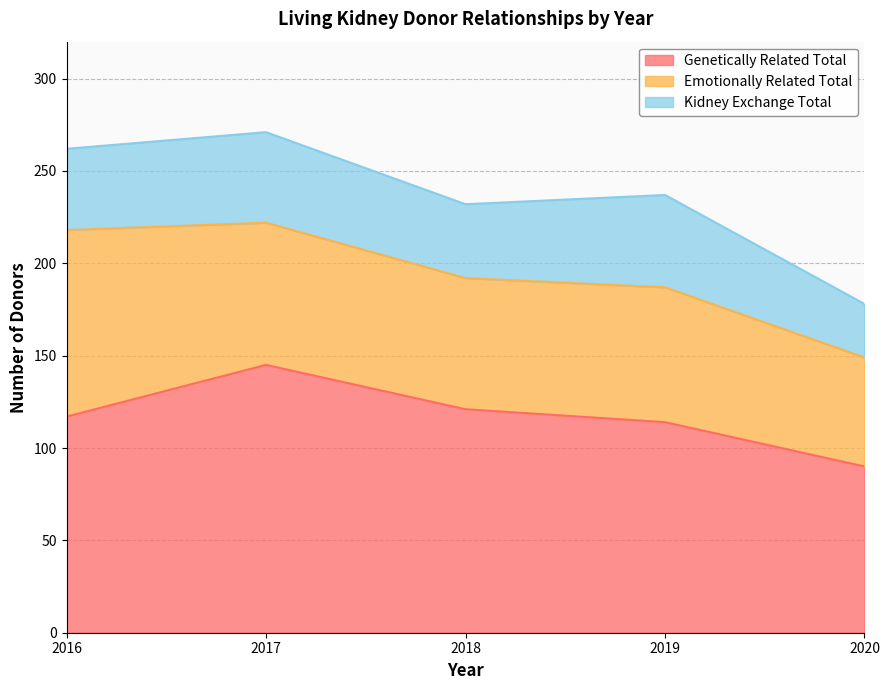

True or false: Genetically Related Total has a value of 117 at 2016.

True